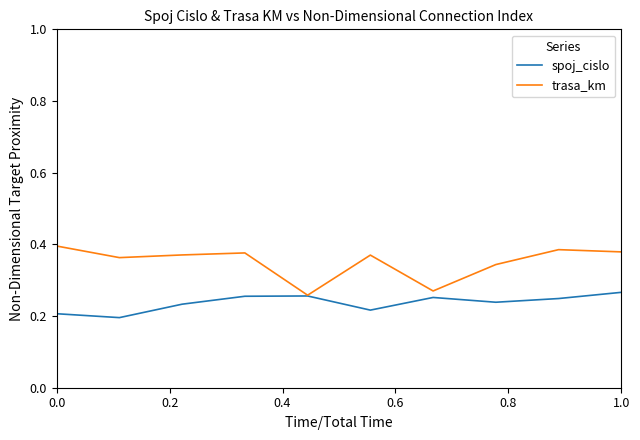

How many interior local peaks does the trasa_km series have?

3